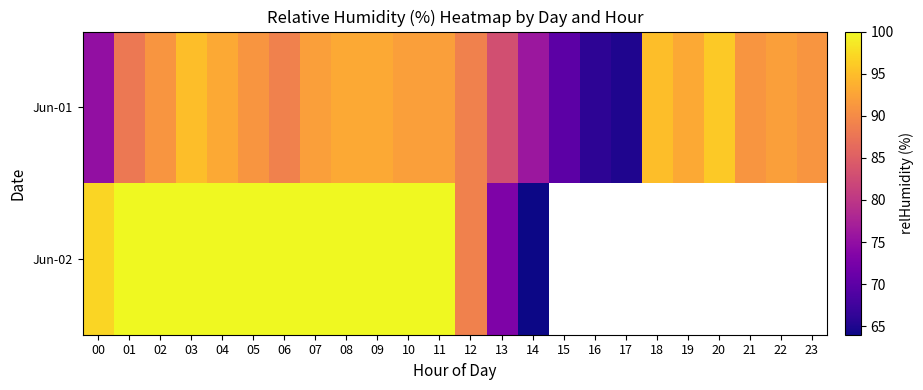

Is it true that Jun-02 equals 64.0 at 14?

True